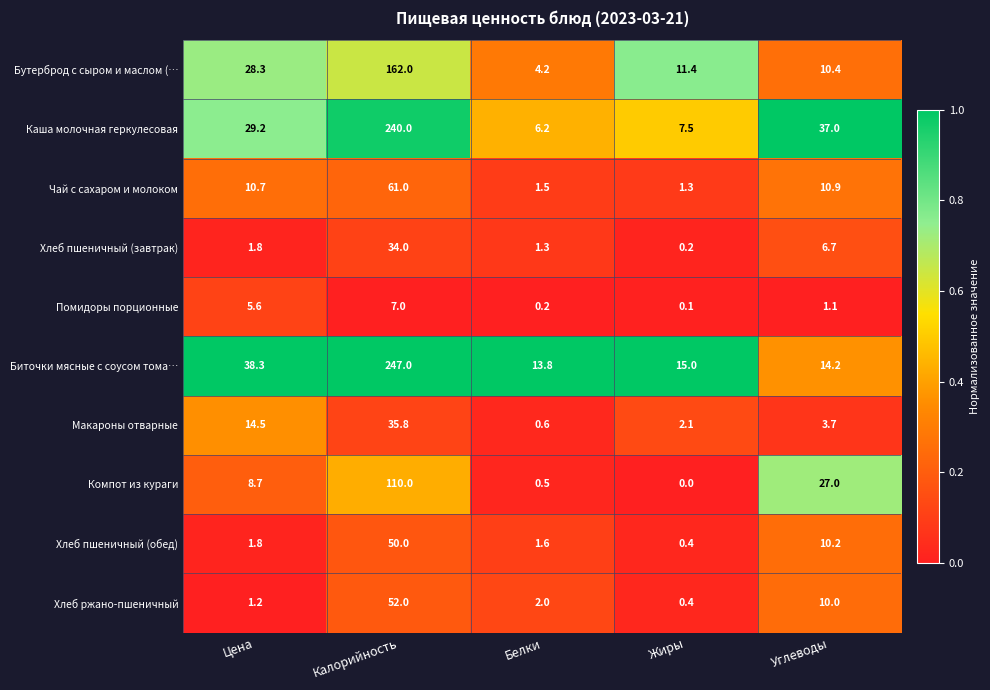

At how many categories does at least one series exceed 0?

5